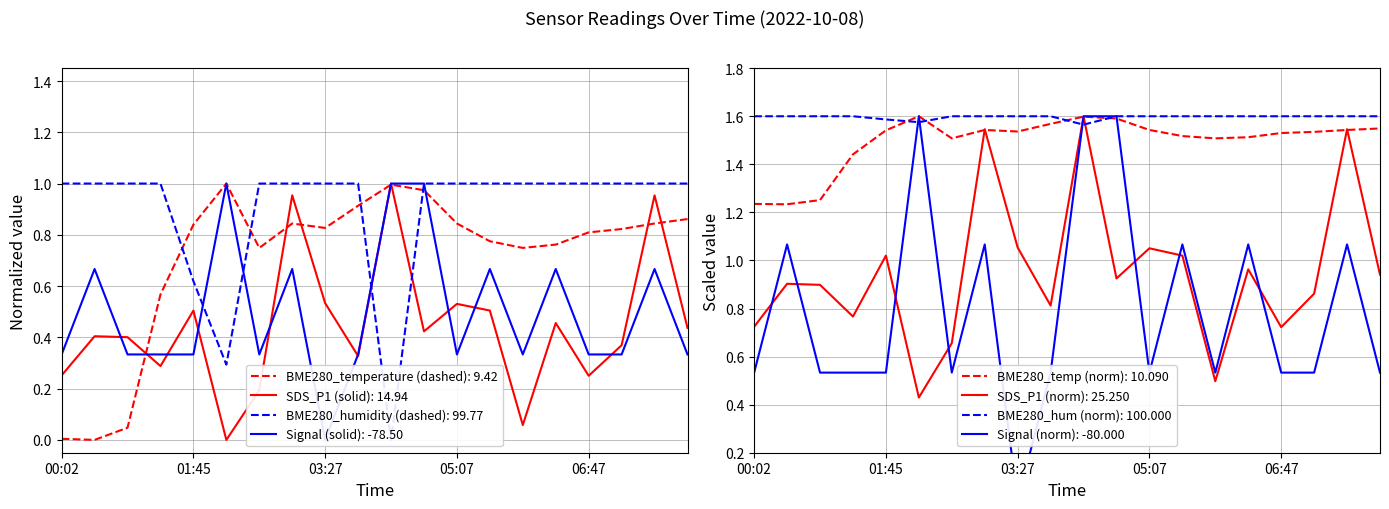

Reading left to right, transcribe all the data shown in this chart.

BME280_temperature: 00:02=0.0	00:27=0.0	00:52=0.0	01:19=0.6	01:45=0.8	02:10=1.0	02:36=0.7	03:02=0.8	03:27=0.8	03:52=0.9	04:17=1.0	04:42=1.0	05:07=0.8	05:32=0.8	05:57=0.7	06:22=0.8	06:47=0.8	07:12=0.8	07:37=0.8	08:02=0.9
BME280_humidity: 00:02=1.0	00:27=1.0	00:52=1.0	01:19=1.0	01:45=0.6	02:10=0.3	02:36=1.0	03:02=1.0	03:27=1.0	03:52=1.0	04:17=0.0	04:42=1.0	05:07=1.0	05:32=1.0	05:57=1.0	06:22=1.0	06:47=1.0	07:12=1.0	07:37=1.0	08:02=1.0
Signal: 00:02=0.3	00:27=0.7	00:52=0.3	01:19=0.3	01:45=0.3	02:10=1.0	02:36=0.3	03:02=0.7	03:27=0.0	03:52=0.3	04:17=1.0	04:42=1.0	05:07=0.3	05:32=0.7	05:57=0.3	06:22=0.7	06:47=0.3	07:12=0.3	07:37=0.7	08:02=0.3
SDS_P1: 00:02=0.3	00:27=0.4	00:52=0.4	01:19=0.3	01:45=0.5	02:10=0.0	02:36=0.2	03:02=1.0	03:27=0.5	03:52=0.3	04:17=1.0	04:42=0.4	05:07=0.5	05:32=0.5	05:57=0.1	06:22=0.5	06:47=0.3	07:12=0.4	07:37=1.0	08:02=0.4